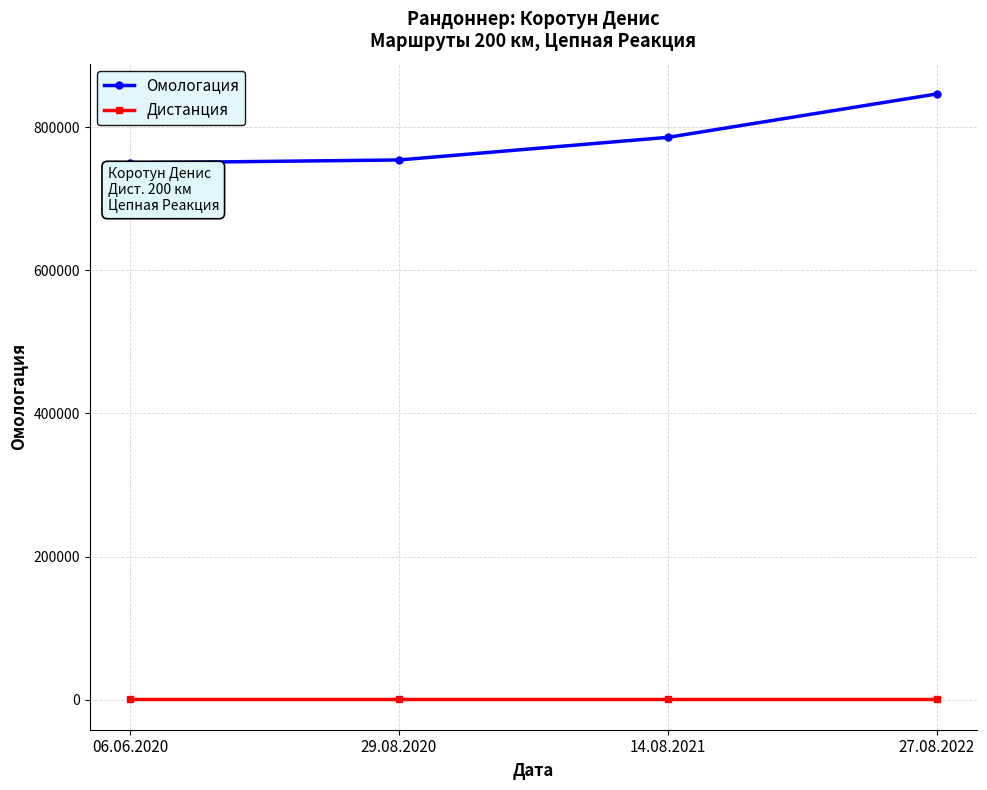

True or false: Омологация has a value of 786122 at 14.08.2021.

True